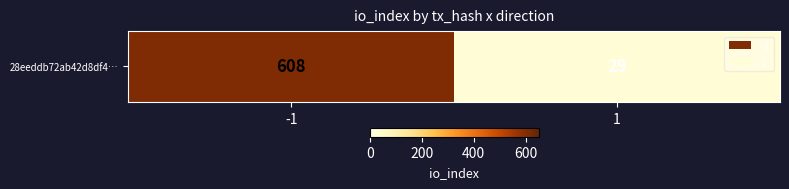

Which label corresponds to the smallest value in the chart?

1